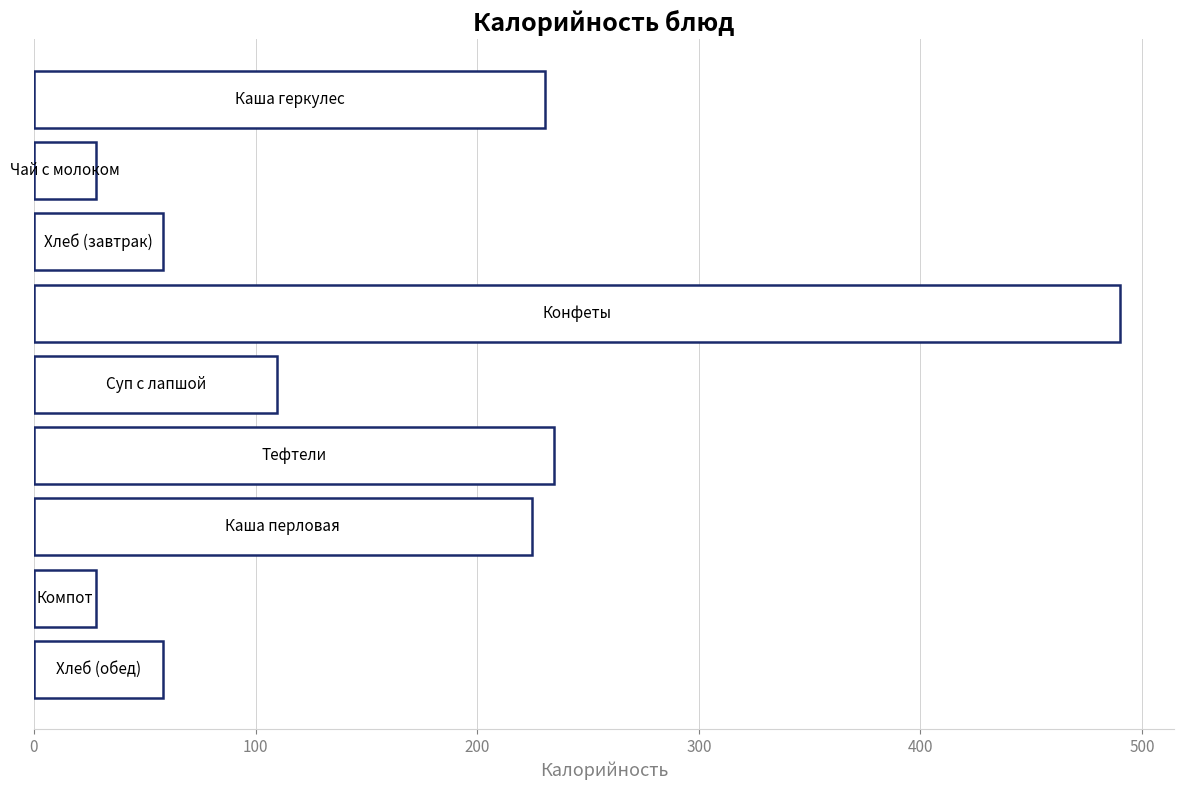

What is the difference between the maximum and minimum values?

462.0